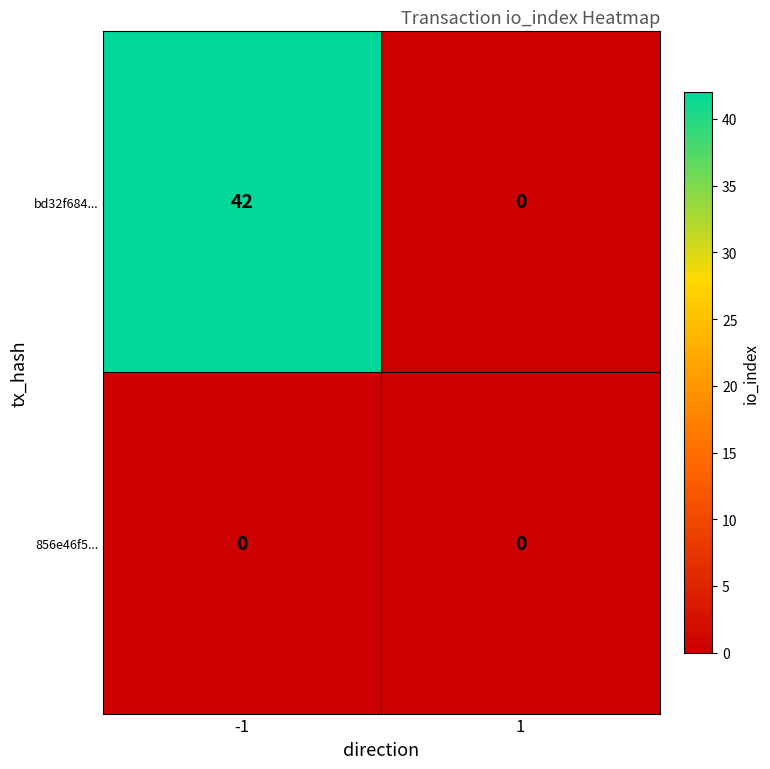

List the series in order of their peak value, lowest first.

856e46f5..., bd32f684...